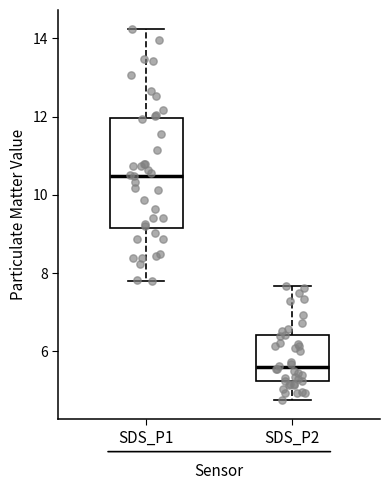

Reading left to right, transcribe this box plot: for each box, give where its median line is, the range the box spans, and where its two whiskers end, as read against the y-axis. The values are not printed on the chart, so give them approximately, as read against the axis.

SDS_P1: median 10.4, box 9.2 to 12.0, whiskers 7.8 to 14.2
SDS_P2: median 5.6, box 5.2 to 6.4, whiskers 4.8 to 7.6